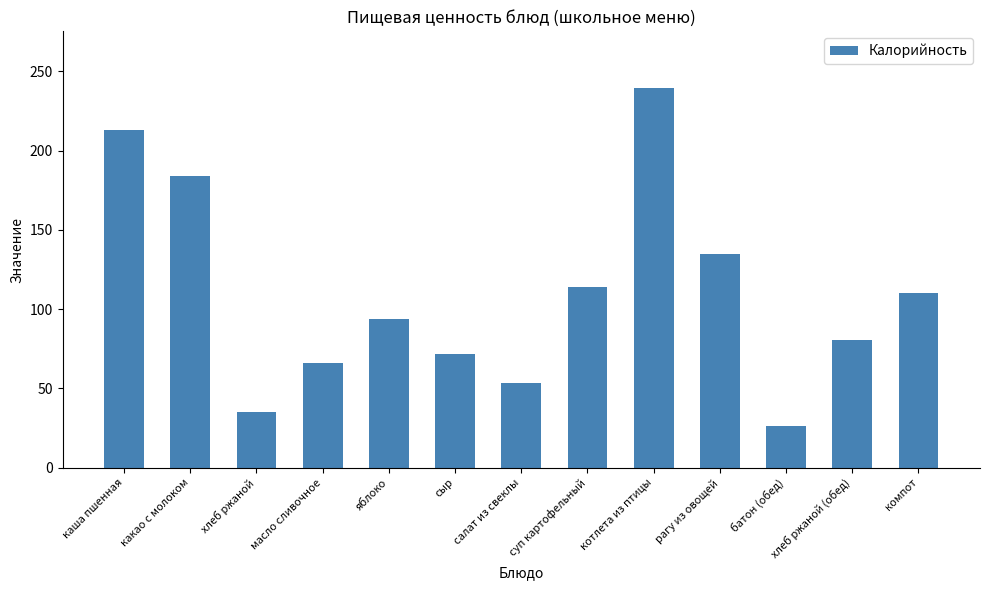

How many series are shown in this chart?

1